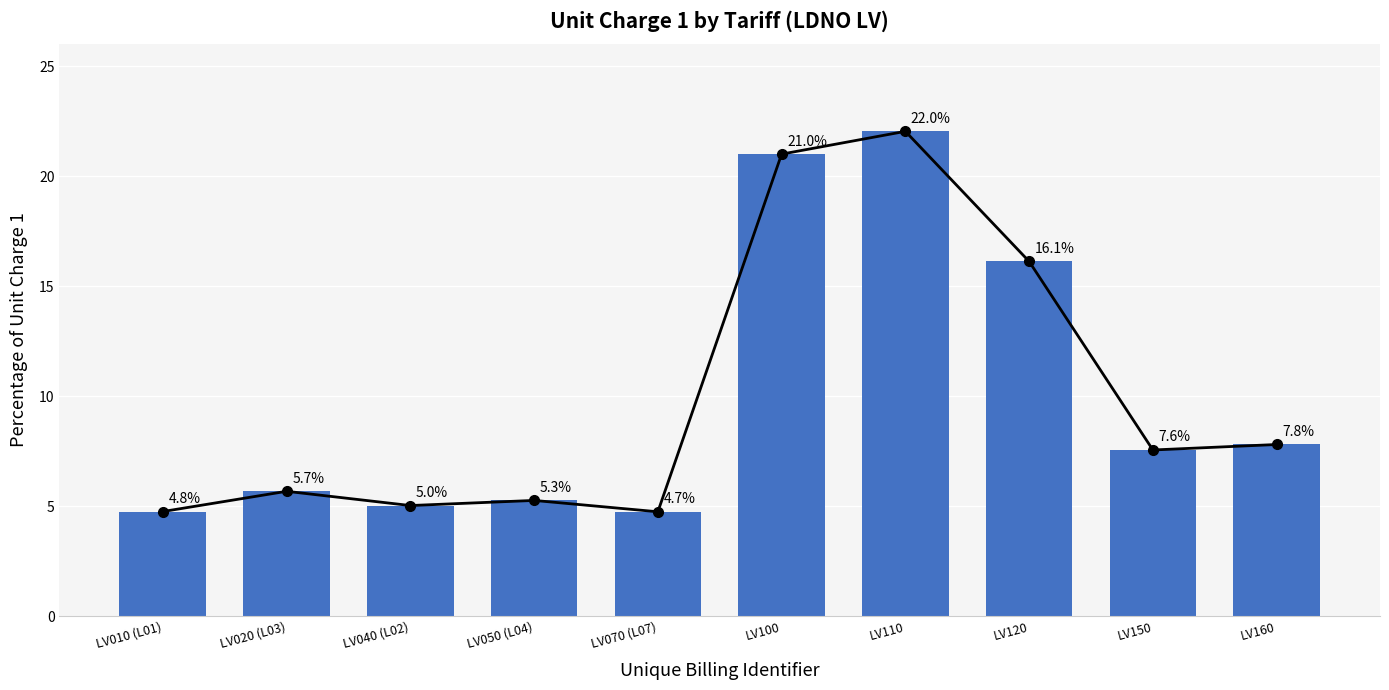

How many values are below 7?

5